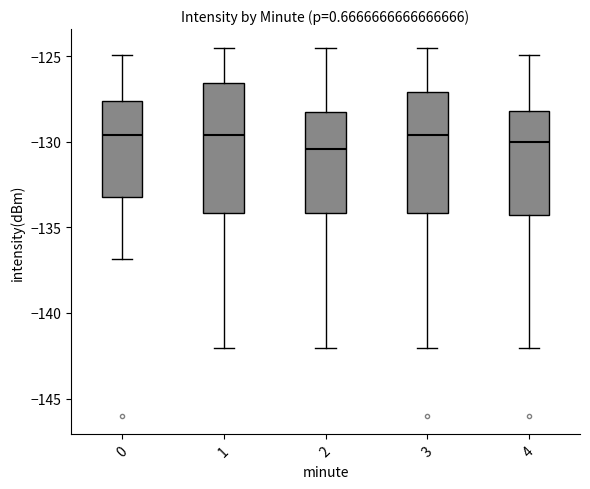

Reading left to right, transcribe this box plot: for each box, give where its median line is, the range the box spans, and where its two whiskers end, as read against the y-axis. The values are not printed on the chart, so give them approximately, as read against the axis.

0: median -129.5, box -133.0 to -127.5, whiskers -137.0 to -125.0
1: median -129.5, box -134.0 to -126.5, whiskers -142.0 to -124.5
2: median -130.5, box -134.0 to -128.5, whiskers -142.0 to -124.5
3: median -129.5, box -134.0 to -127.0, whiskers -142.0 to -124.5
4: median -130.0, box -134.5 to -128.0, whiskers -142.0 to -125.0